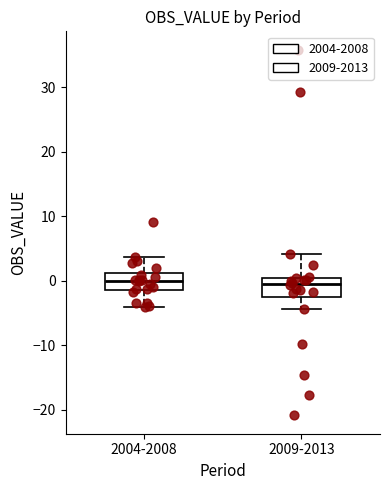

Reading left to right, read every box against the y-axis: the position of its median line, the range the box covers, and the ends of its whiskers. The values are not printed on the chart, so give them approximately, as read against the axis.

2004-2008: median 0, box -1 to 1, whiskers -4 to 4
2009-2013: median 0 (just below the box's upper edge), box -3 to 0, whiskers -4 to 4